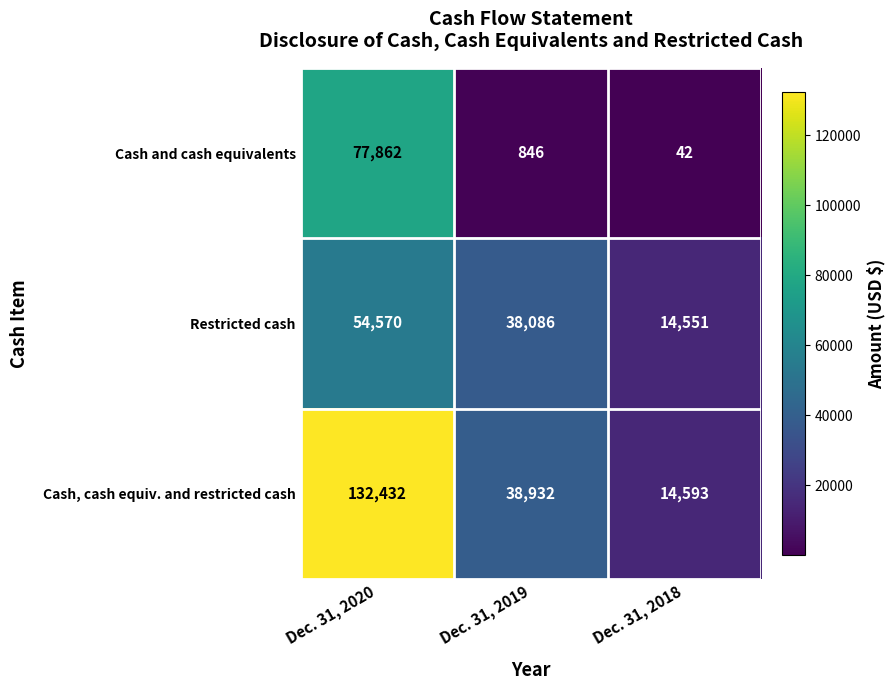

Between Dec. 31, 2020 and Dec. 31, 2019, which series saw the biggest shift?

Cash, cash equiv. and restricted cash